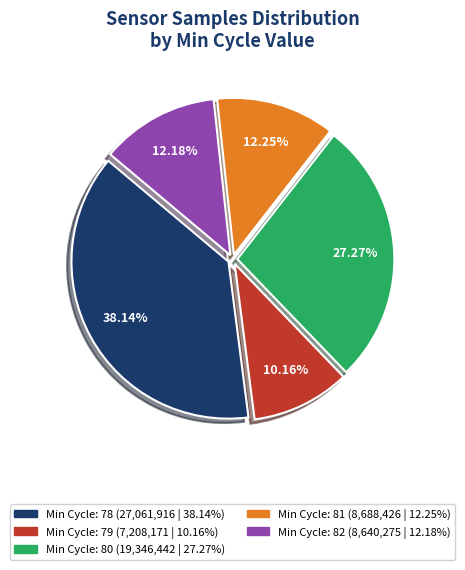

Does any single category account for the majority?

No